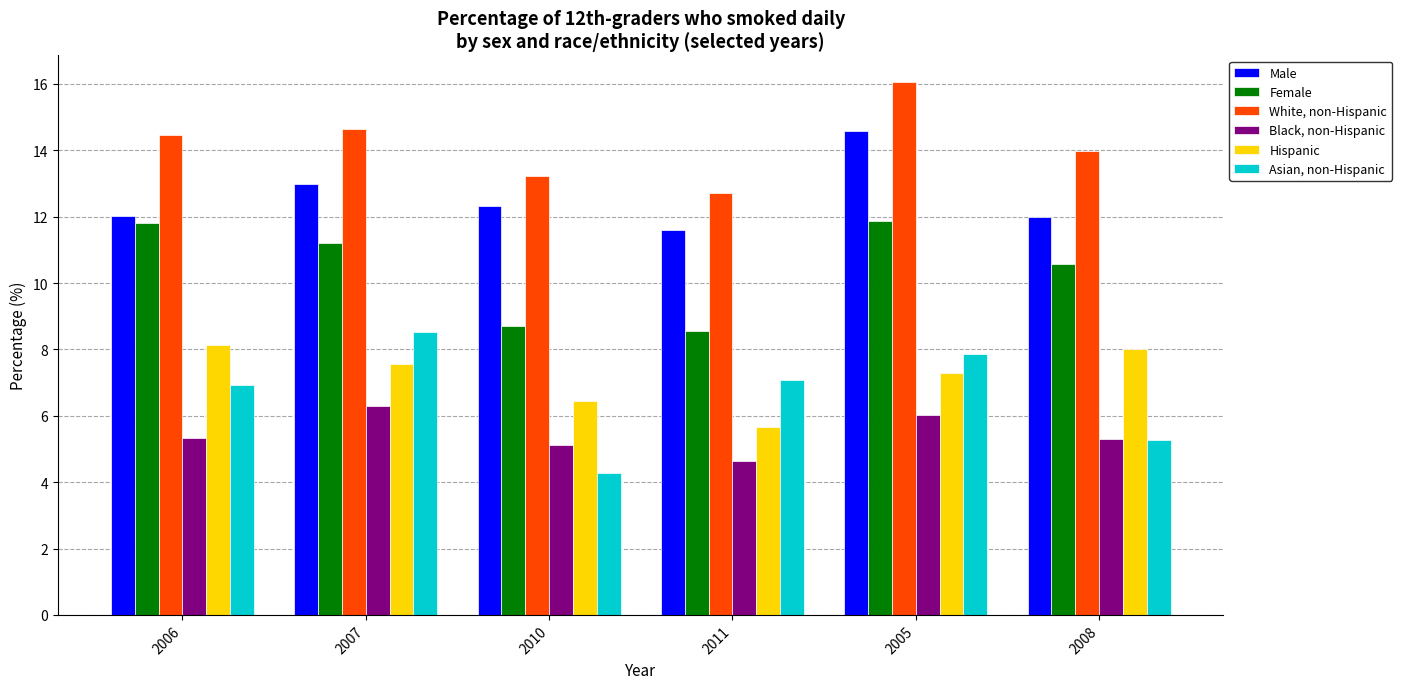

What is the difference between the second highest and minimum values in the Black, non-Hispanic series?

1.4